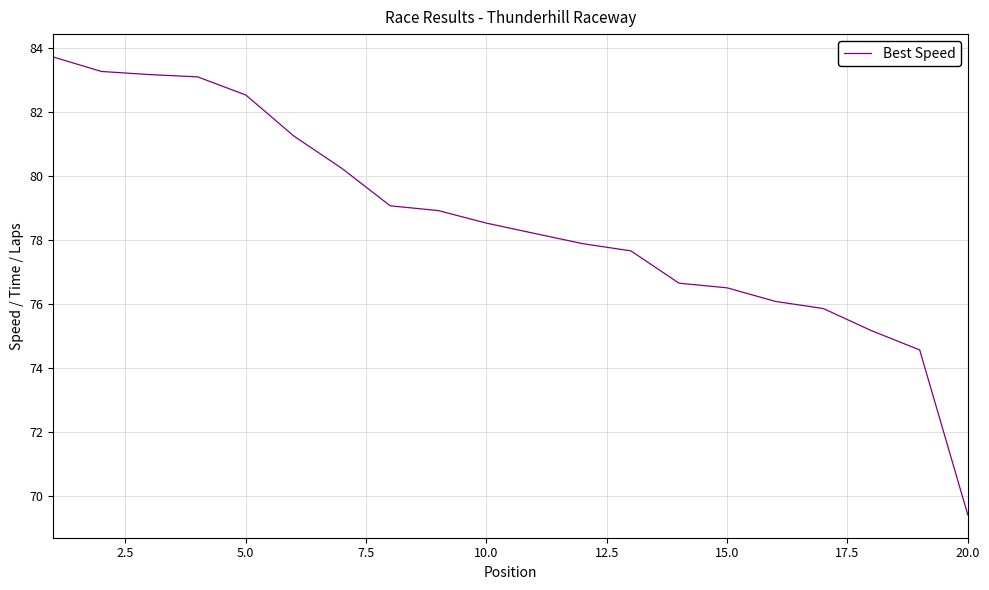

What is the difference between the maximum and minimum values?

14.3